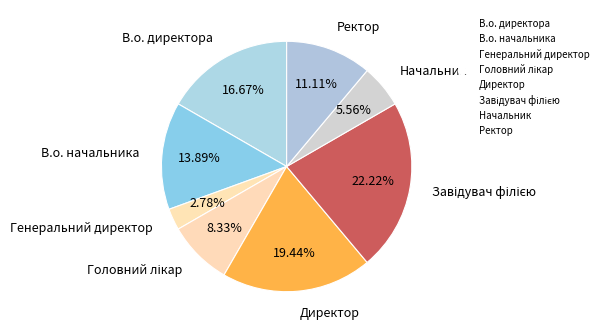

What percentage do Генеральний директор and В.о. начальника together represent?

16.7%